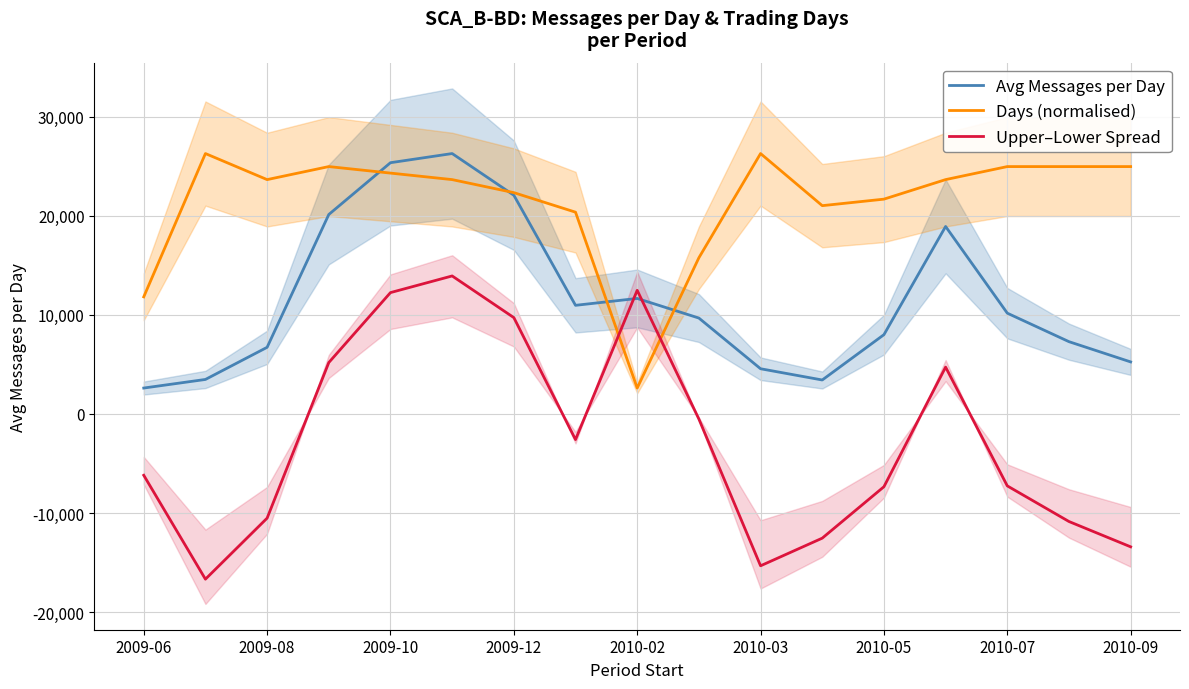

What is the sum of the Upper–Lower Spread values at 2010-09 and 2010-07?

-20662.7